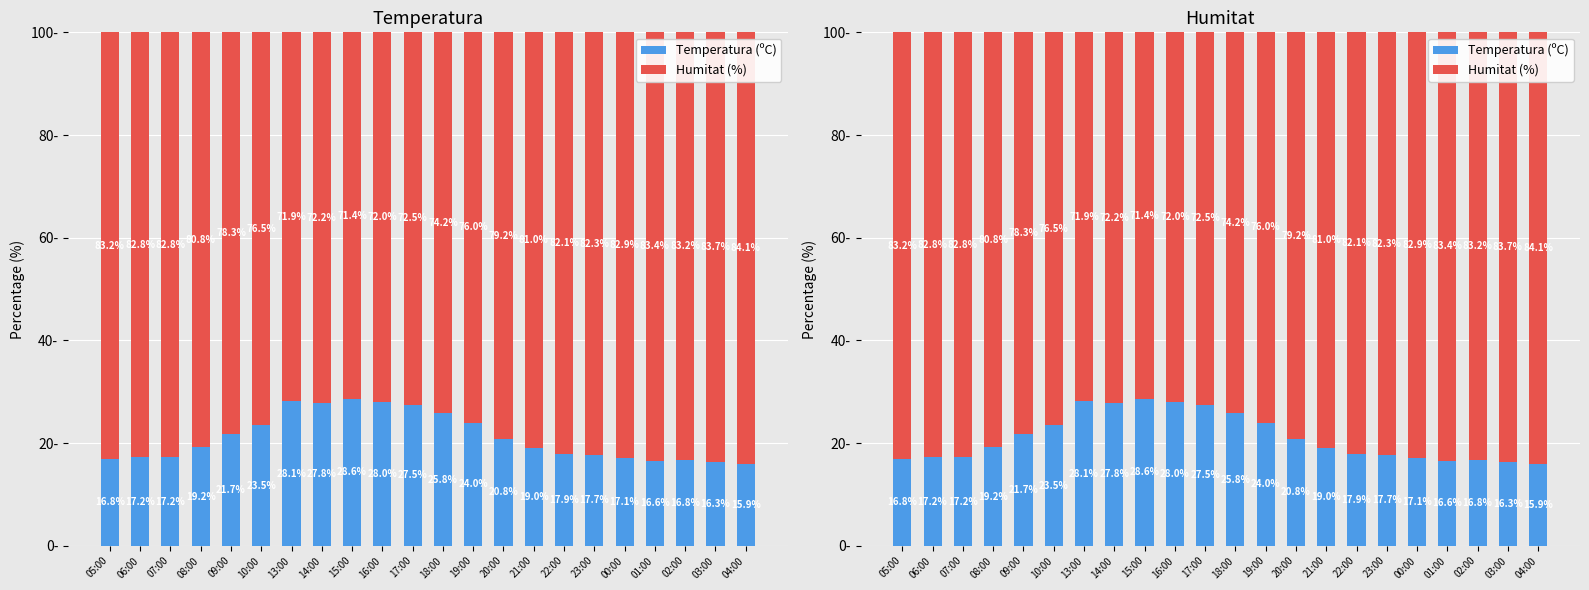

The value of Temperatura (ºC) at 06:00 is 17.2. True or false?

True